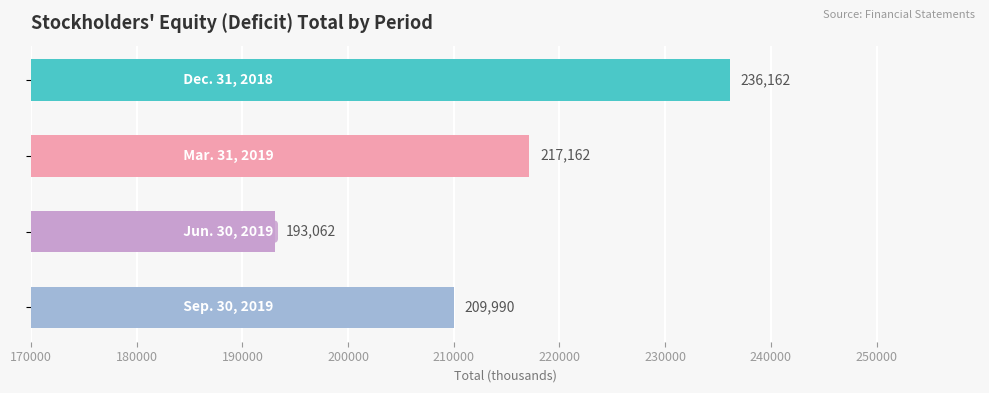

Count the values in the range 209990 to 236162.

3